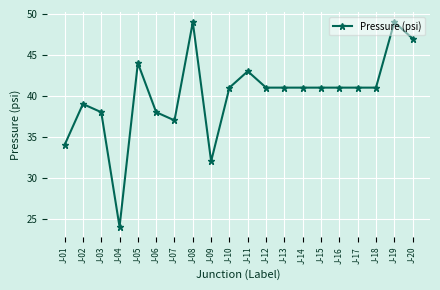

Reading left to right, what are all the values shown in this chart?

34	39	38	24	44	38	37	49	32	41	43	41	41	41	41	41	41	41	49	47